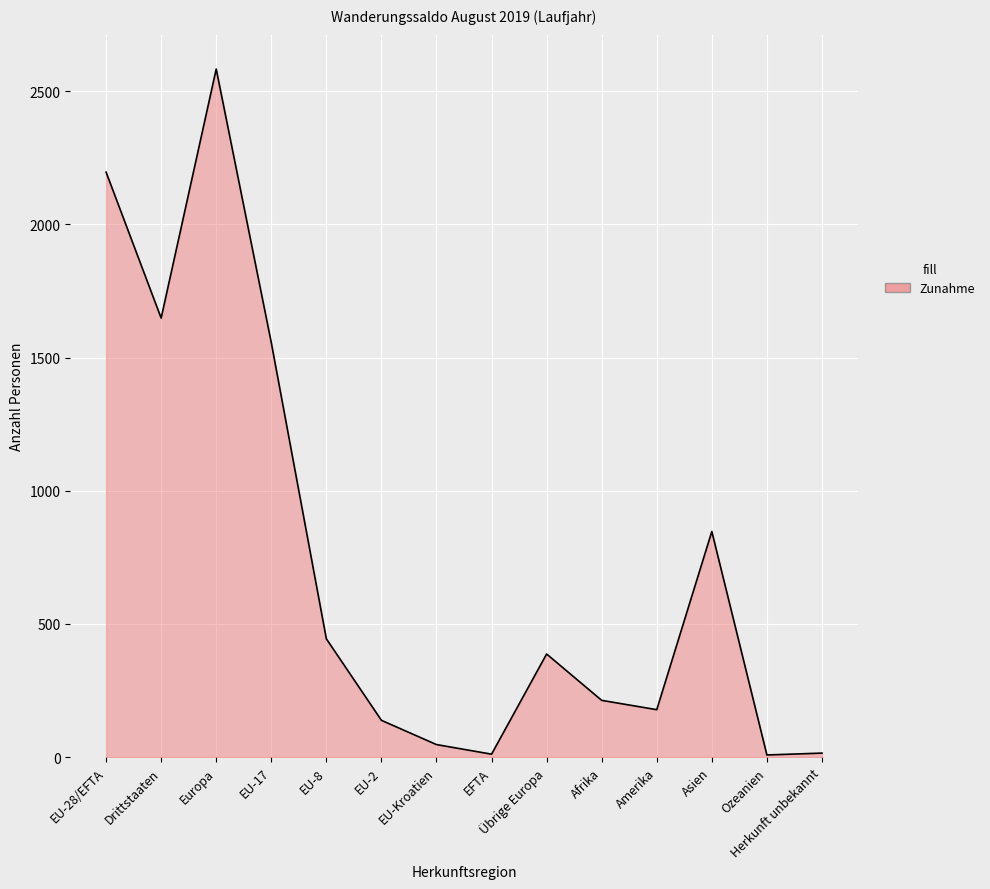

True or false: the data shows 847 at Asien.

True